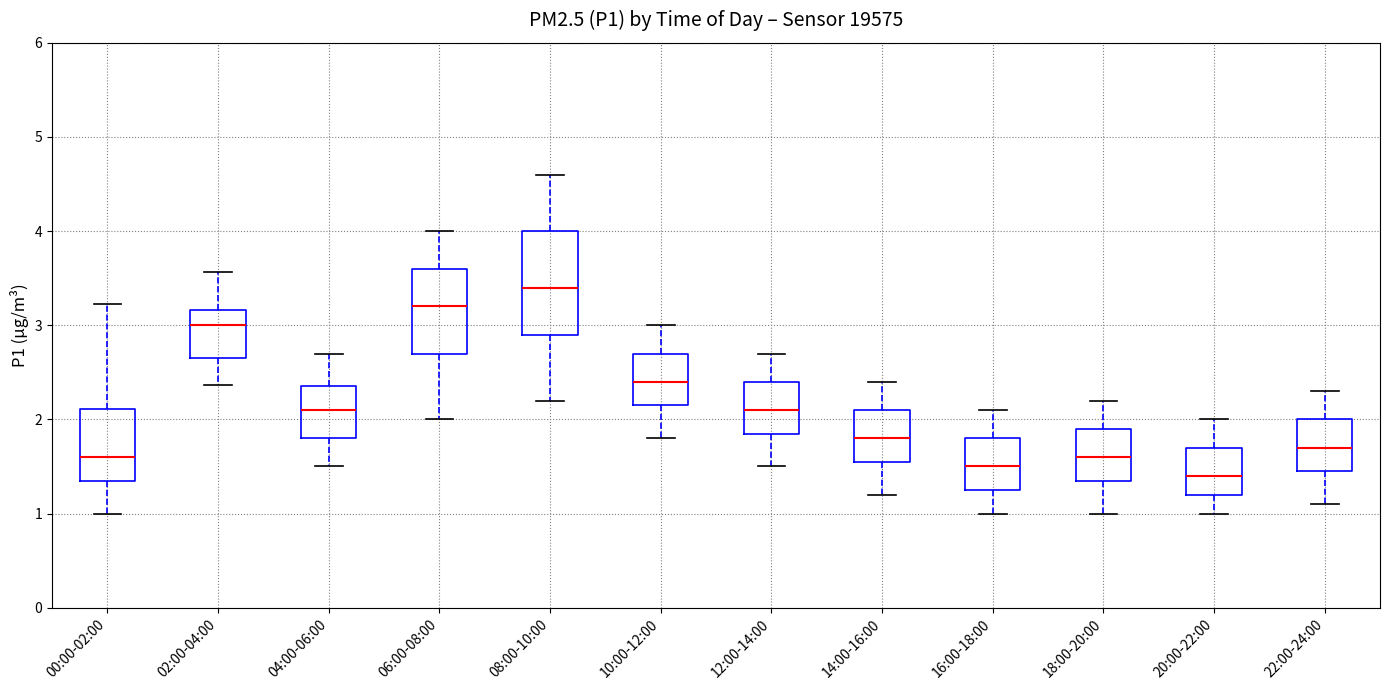

Which box's median line is the highest?

08:00-10:00